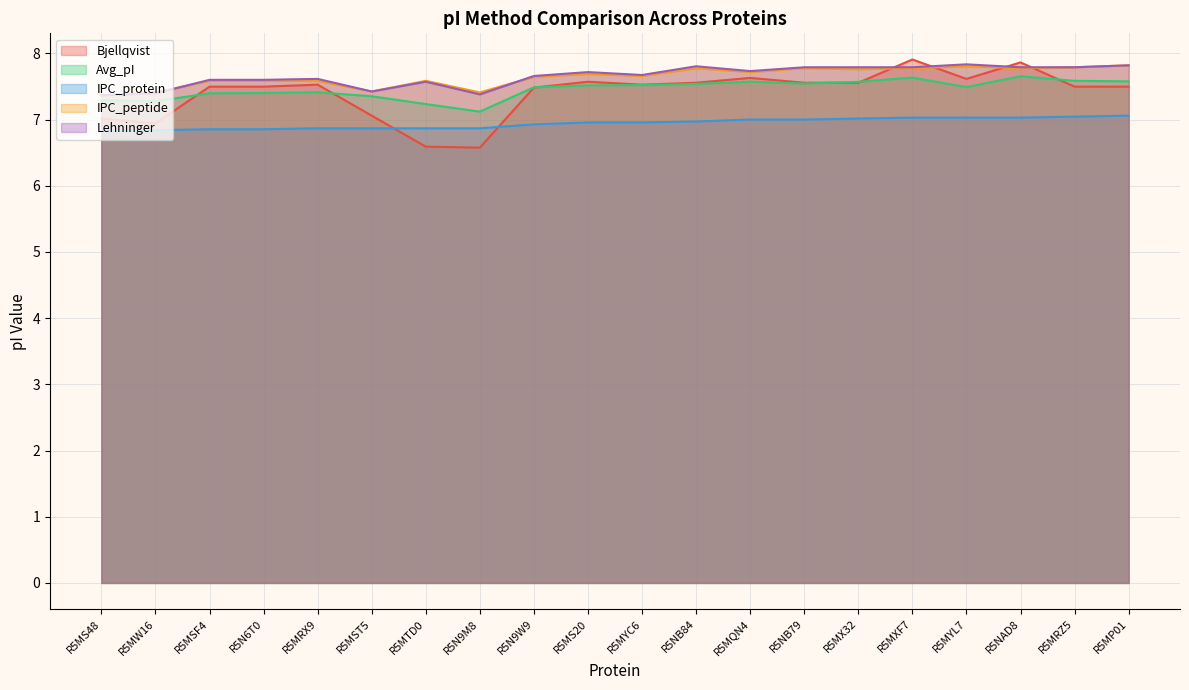

At R5MP01, list the series in order from largest to smallest.

IPC_peptide, Lehninger, Avg_pI, Bjellqvist, IPC_protein